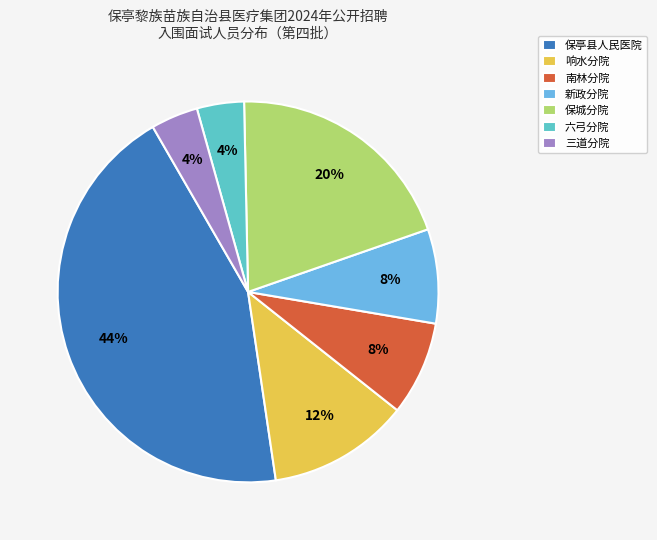

To the nearest percent, what is the difference between the largest and smallest slice percentages?

40%